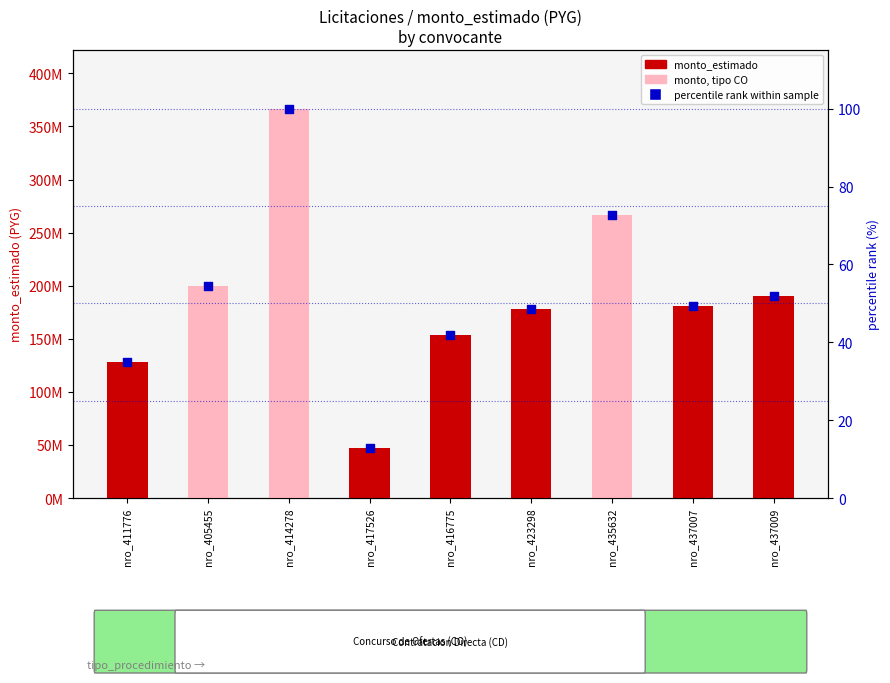

Is the value of monto_estimado (count) at nro_423298 greater than the value of percentile rank within sample at nro_435632?

Yes